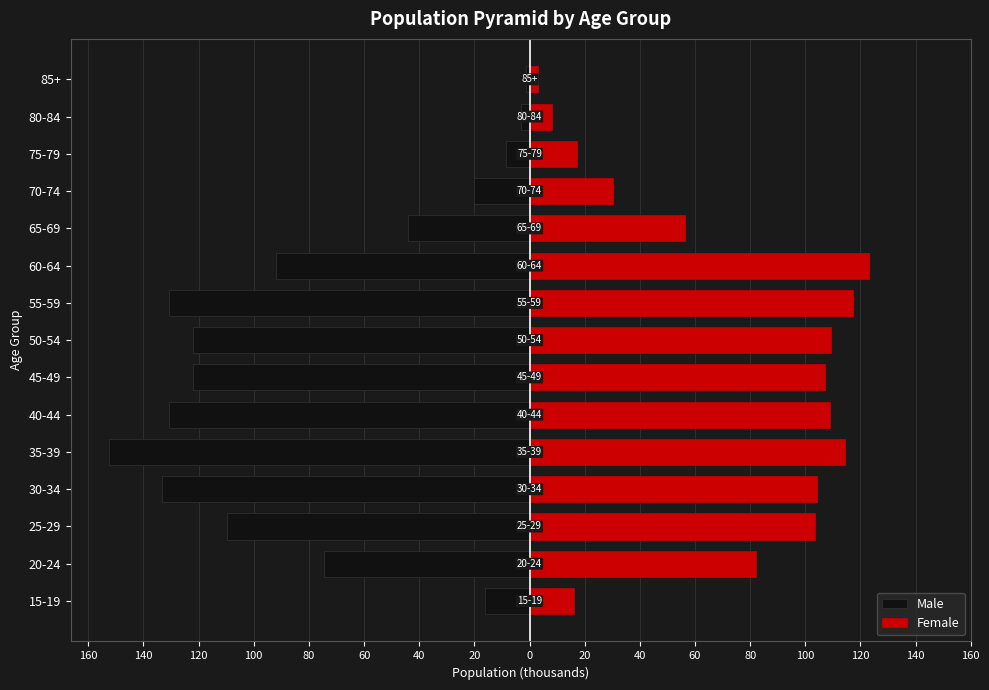

Rank the series by their maximum value, from highest to lowest.

Female, Male